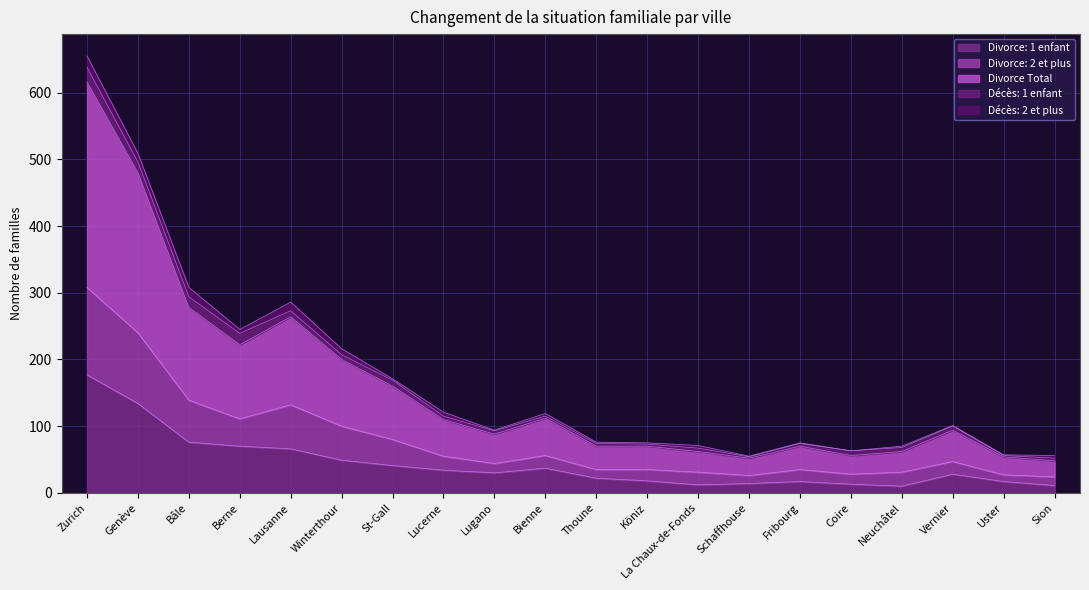

In Divorce Total, how many points are lower than both neighbors (excluding endpoints)?

4